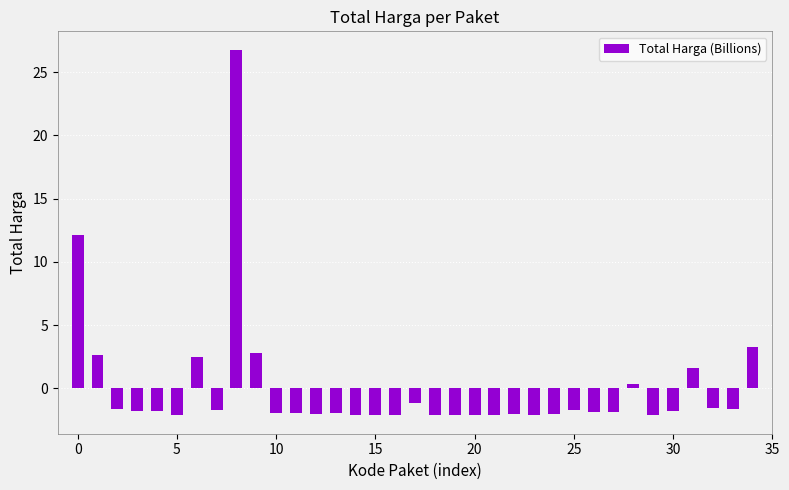

What is the value of the 6th bar from the left?

-2.1